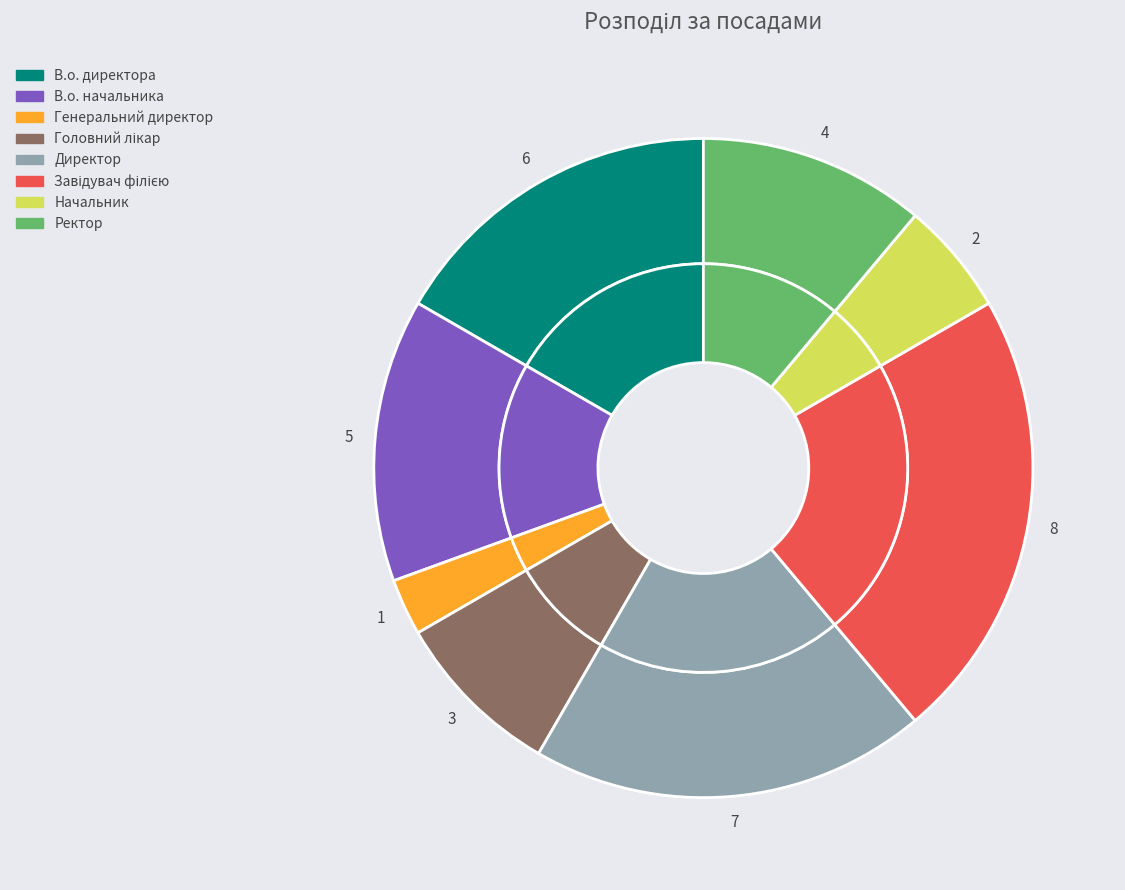

What is the change in value from Генеральний директор to Начальник?

+1